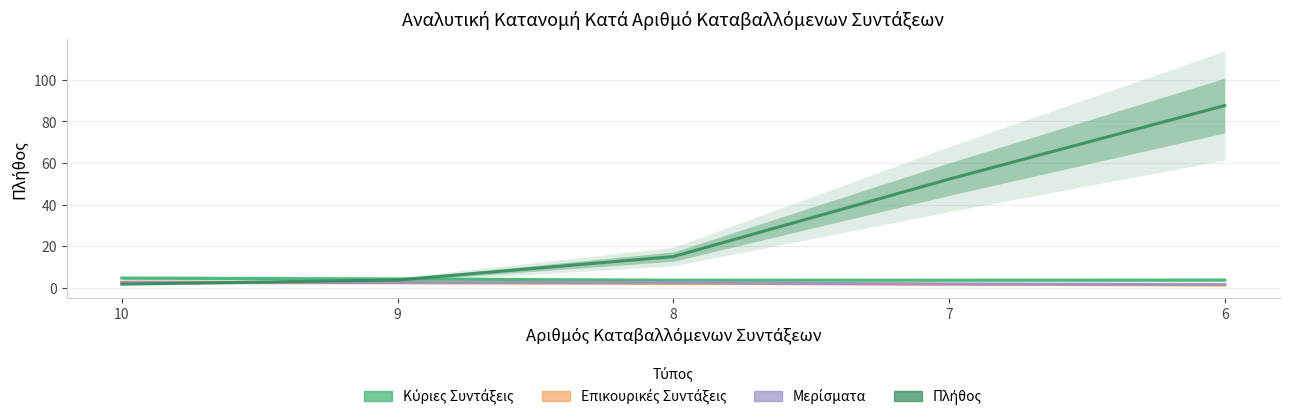

True or false: Κύριες Συντάξεις and Επικουρικές Συντάξεις cross at least once.

False